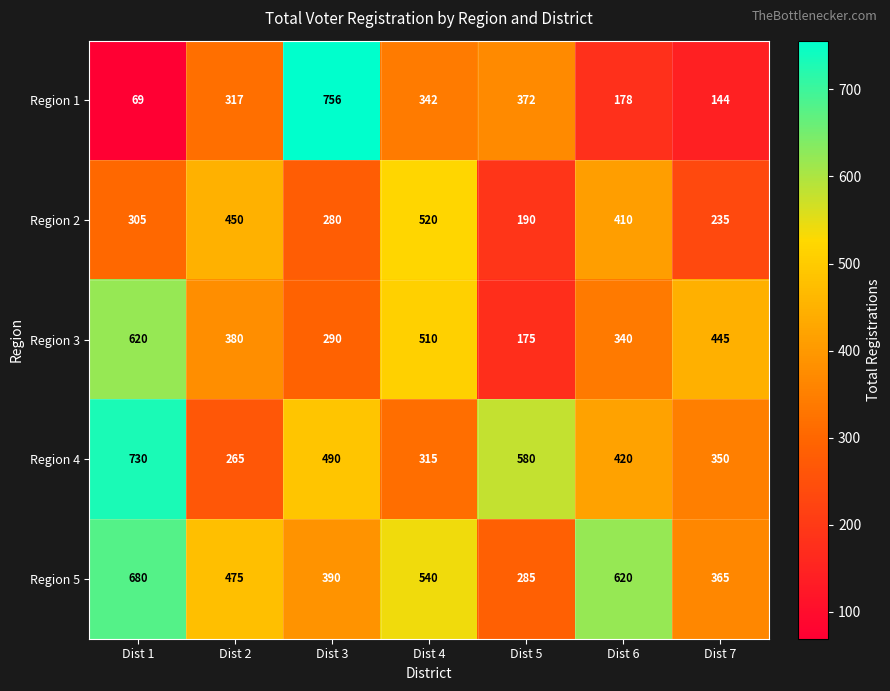

What is the total value across all series at Dist 6?

1968